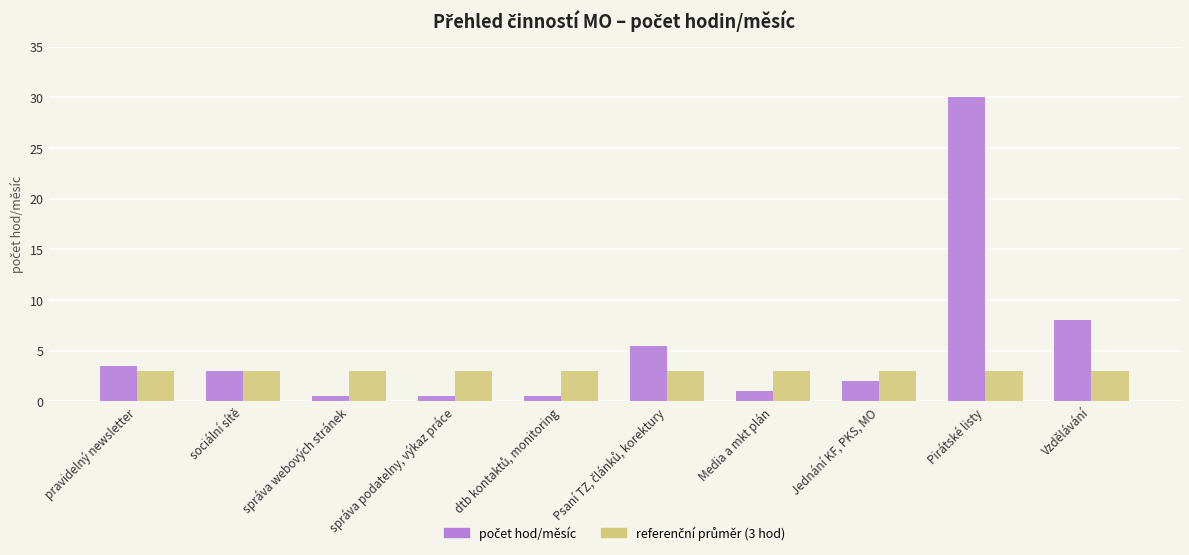

At which category is the sum across all series the highest?

Pirátské listy